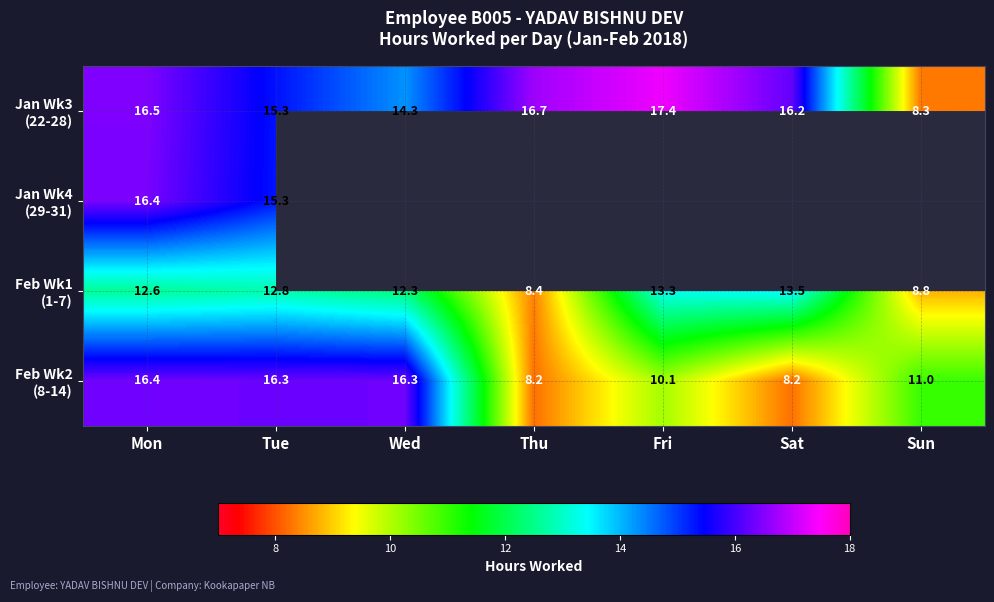

At which category is the sum across all series the highest?

Mon